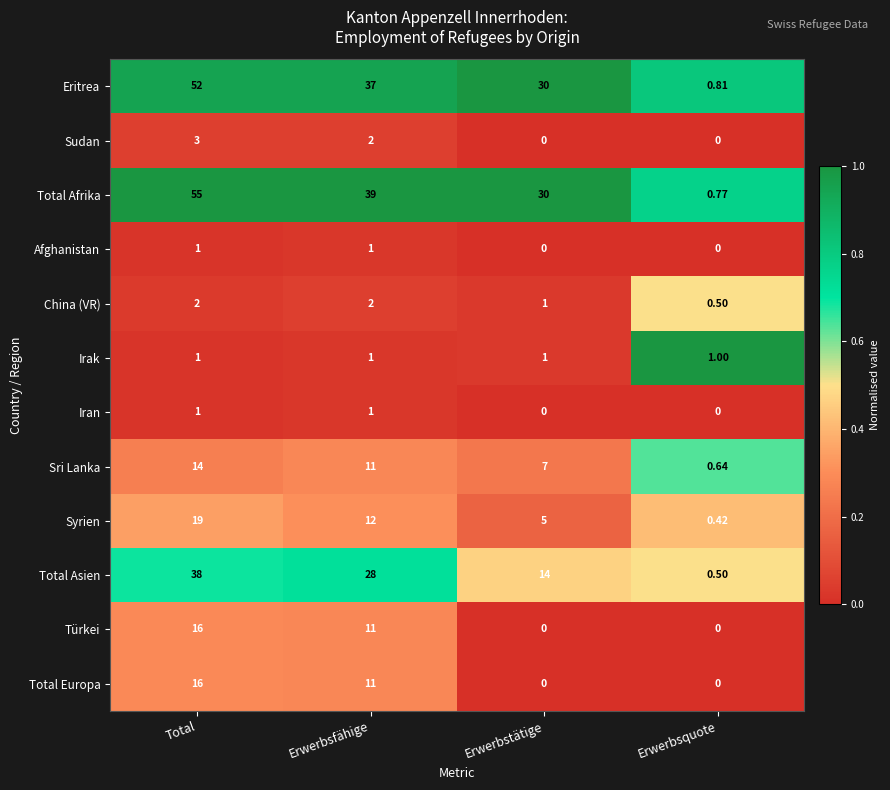

Which label corresponds to the largest value in the chart?

Total